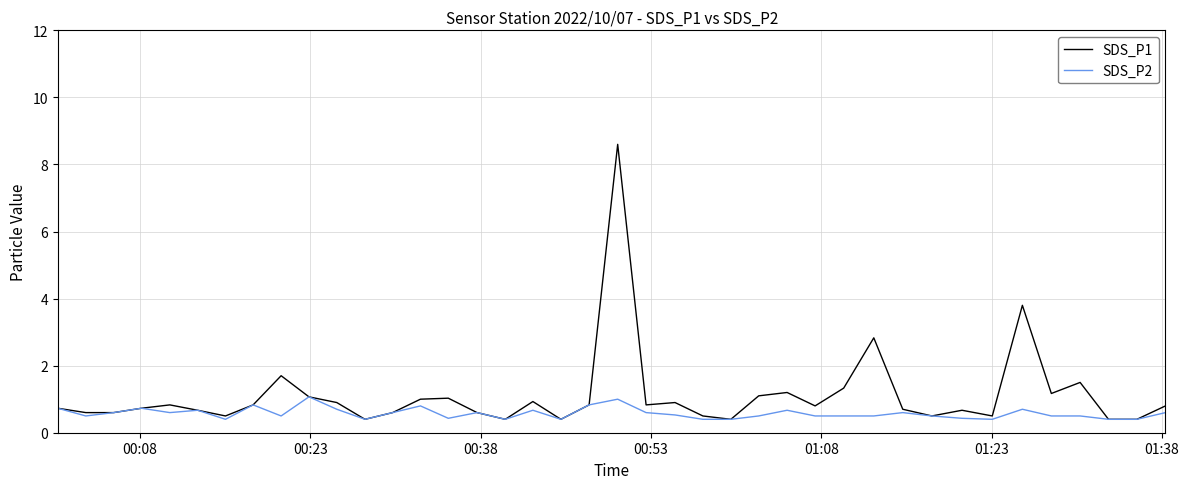

What is the highest value of the SDS_P1 series?

8.6